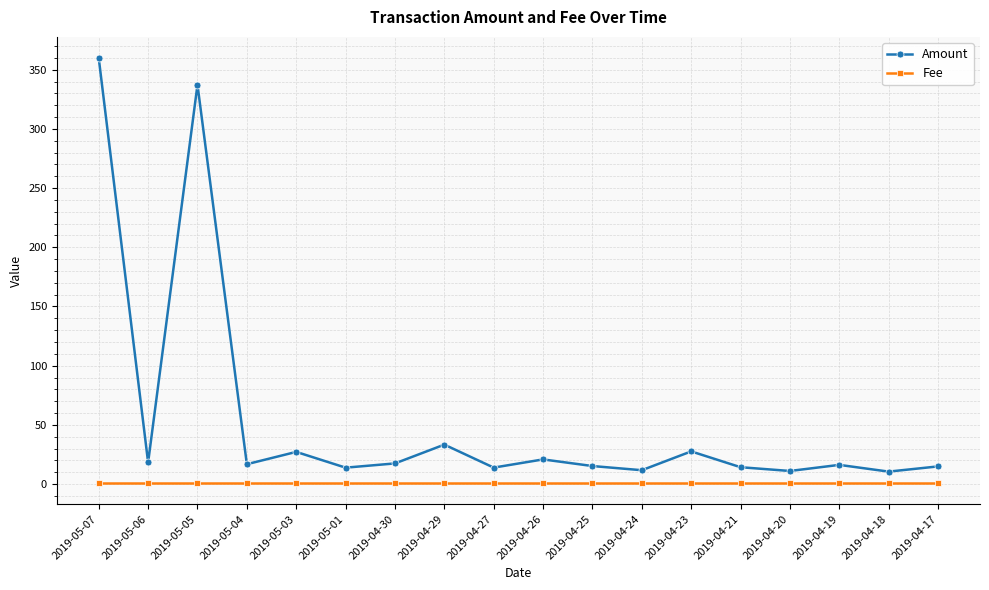

What is the value of the Amount point at the 14th from the left?

14.2